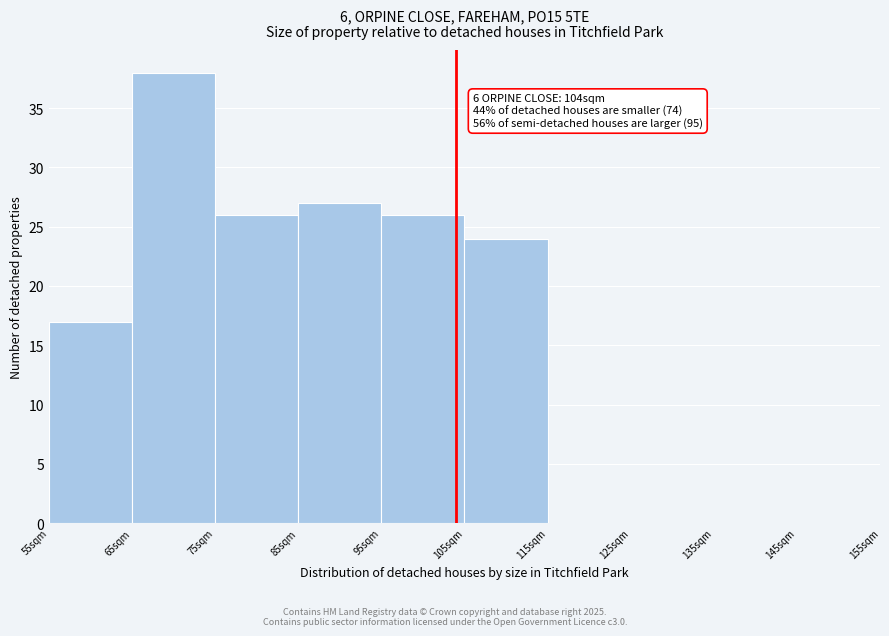

Which range on the x-axis has the tallest bar?

65 to 75